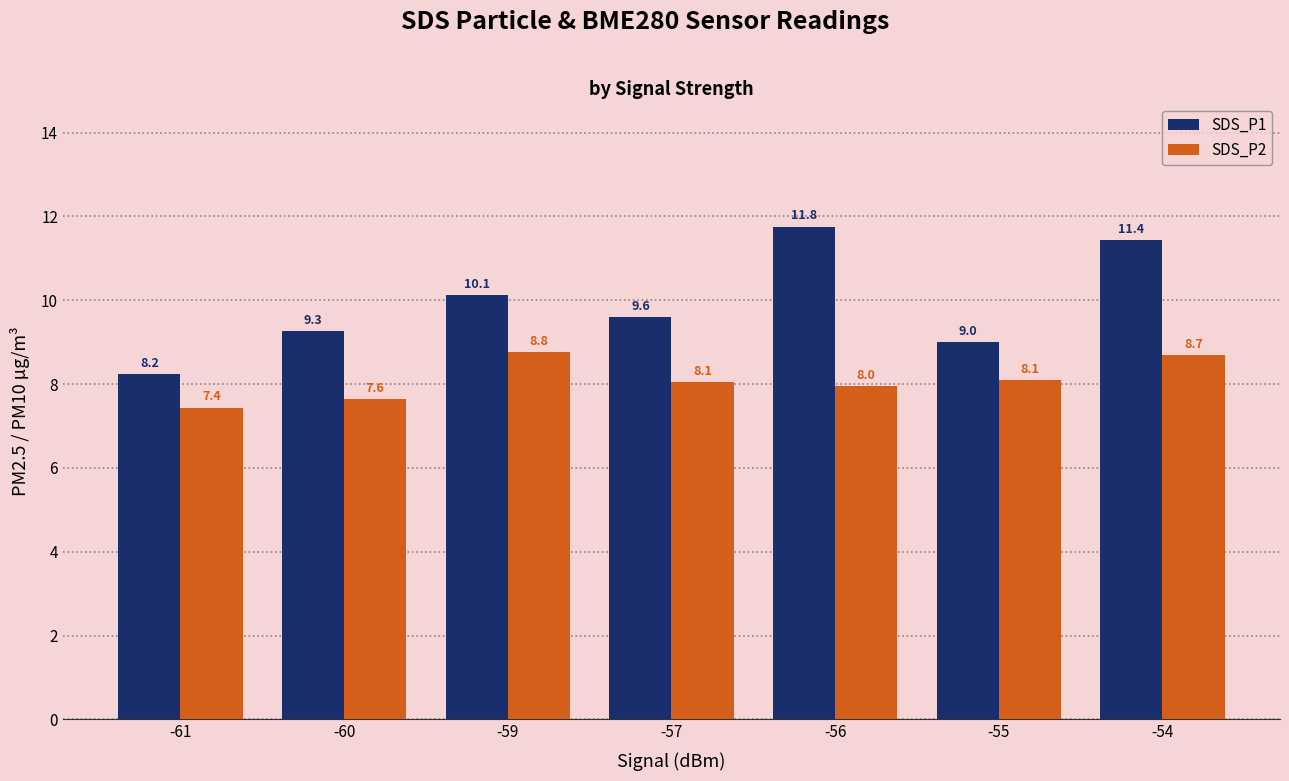

Is the value of SDS_P1 at -59 greater than the value of SDS_P2 at -60?

Yes